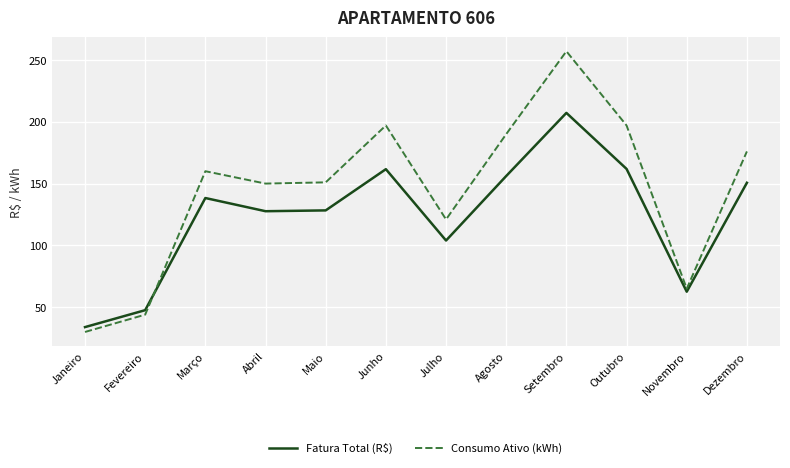

At which label is Consumo Ativo (kWh) closest to 143?

Abril